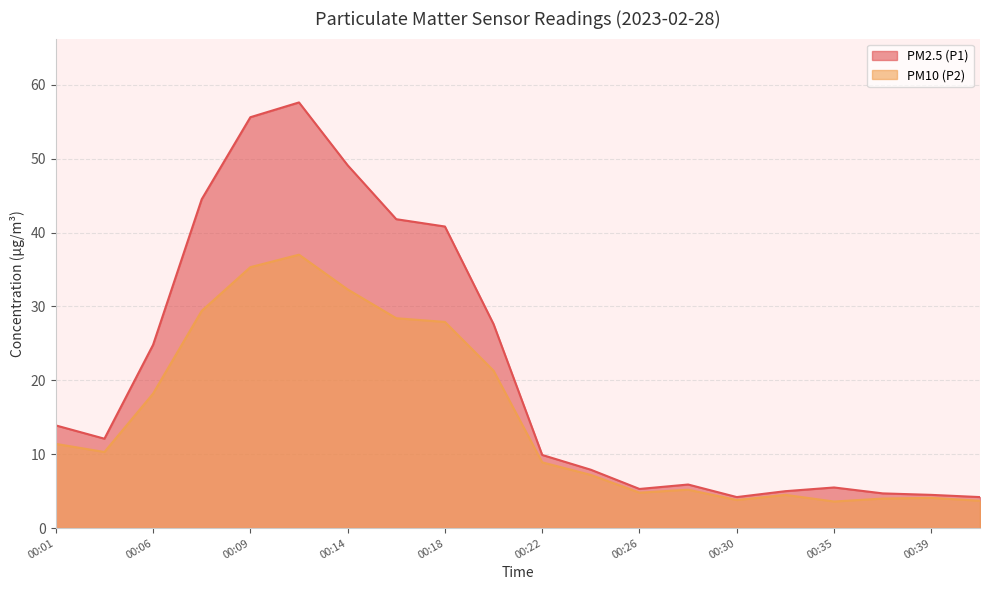

Which series has the largest total across all categories?

PM2.5 (P1)